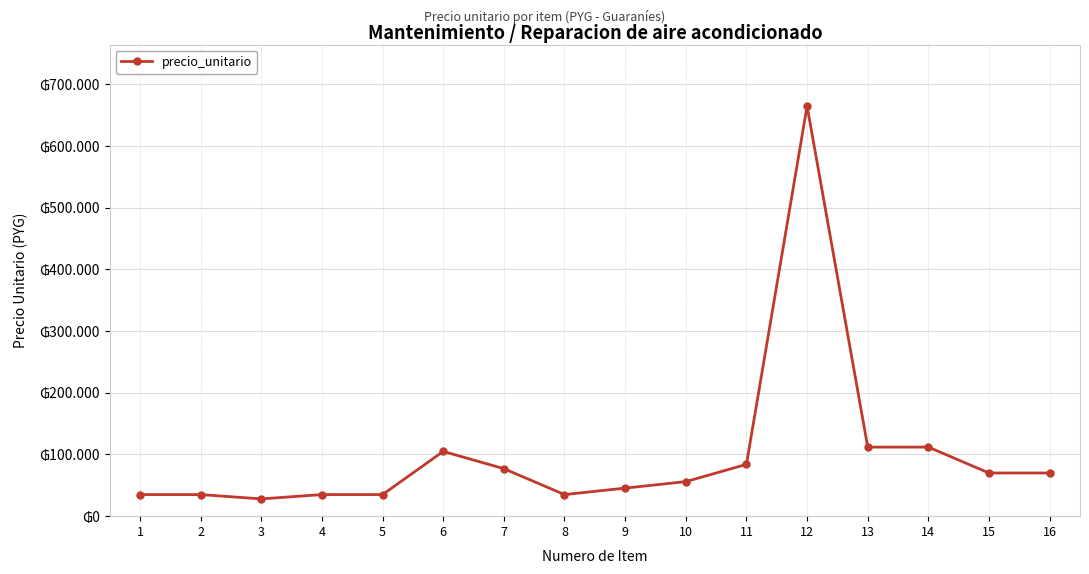

Is this an area chart (filled region under the line)?

No